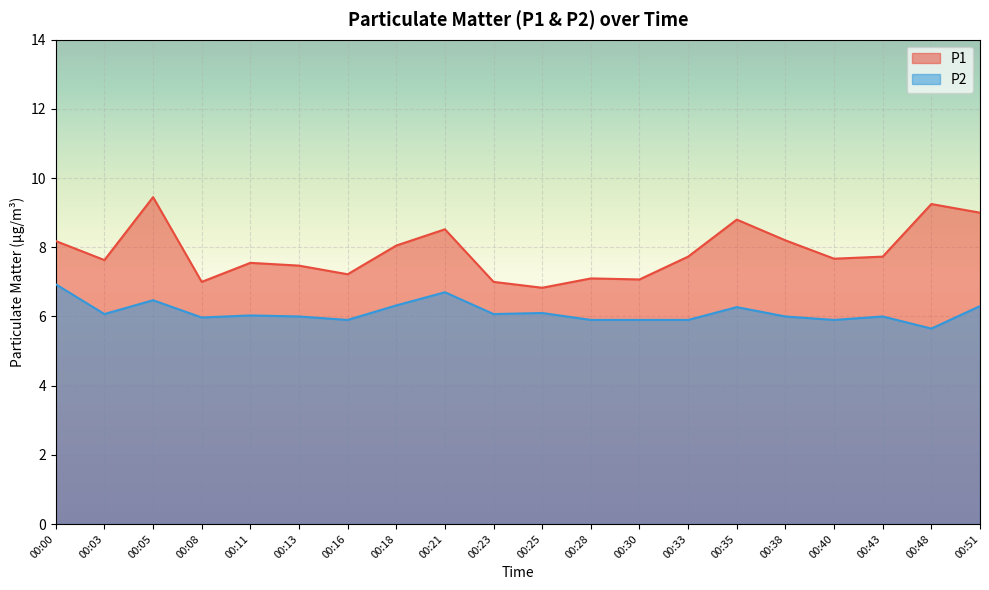

True or false: P1 has more than 0 interior local peaks.

True